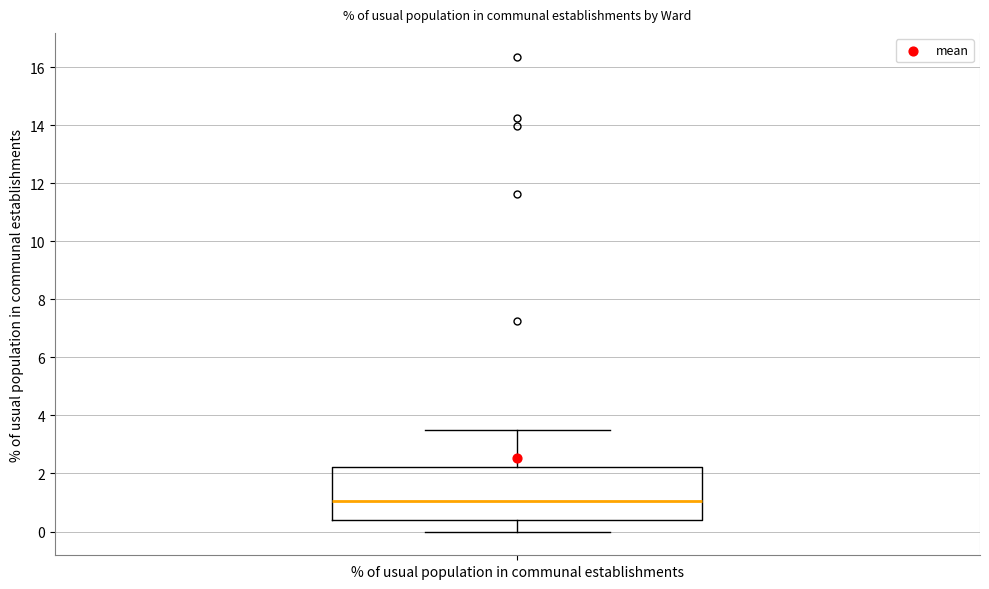

Read this box plot against the y-axis: the position of the median line, the range covered by the box, and the ends of both whiskers. The values are not printed on the chart, so give them approximately, as read against the axis.

median 1.0, box 0.4 to 2.2, whiskers 0.0 to 3.6